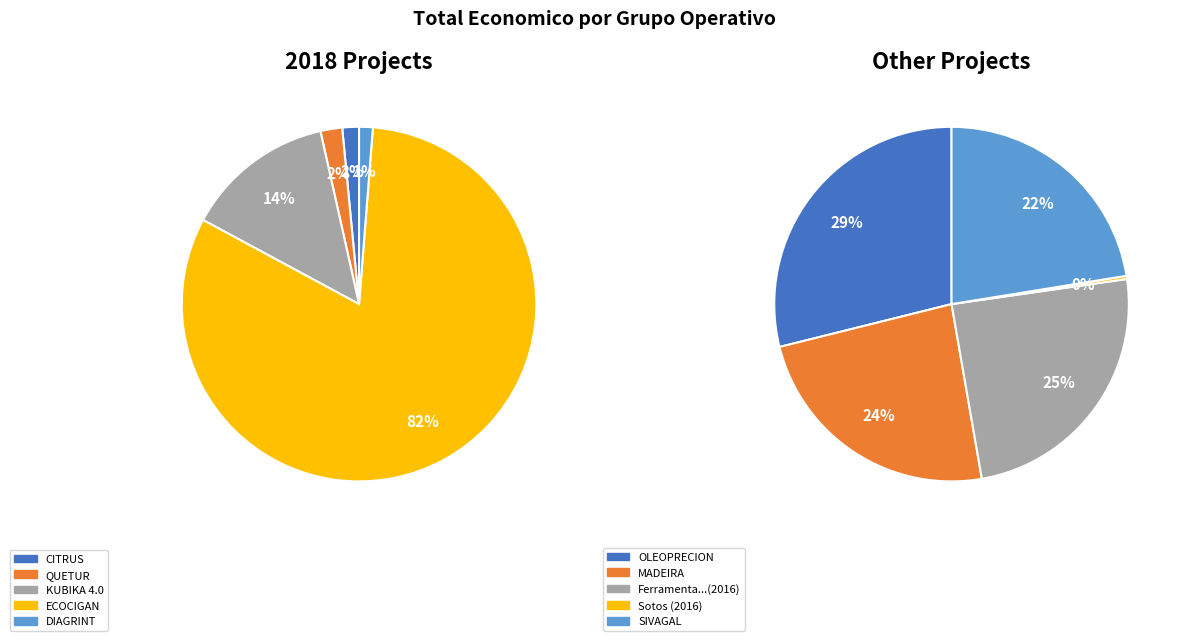

What is the spread (max minus min) of values at 1?

434894.0